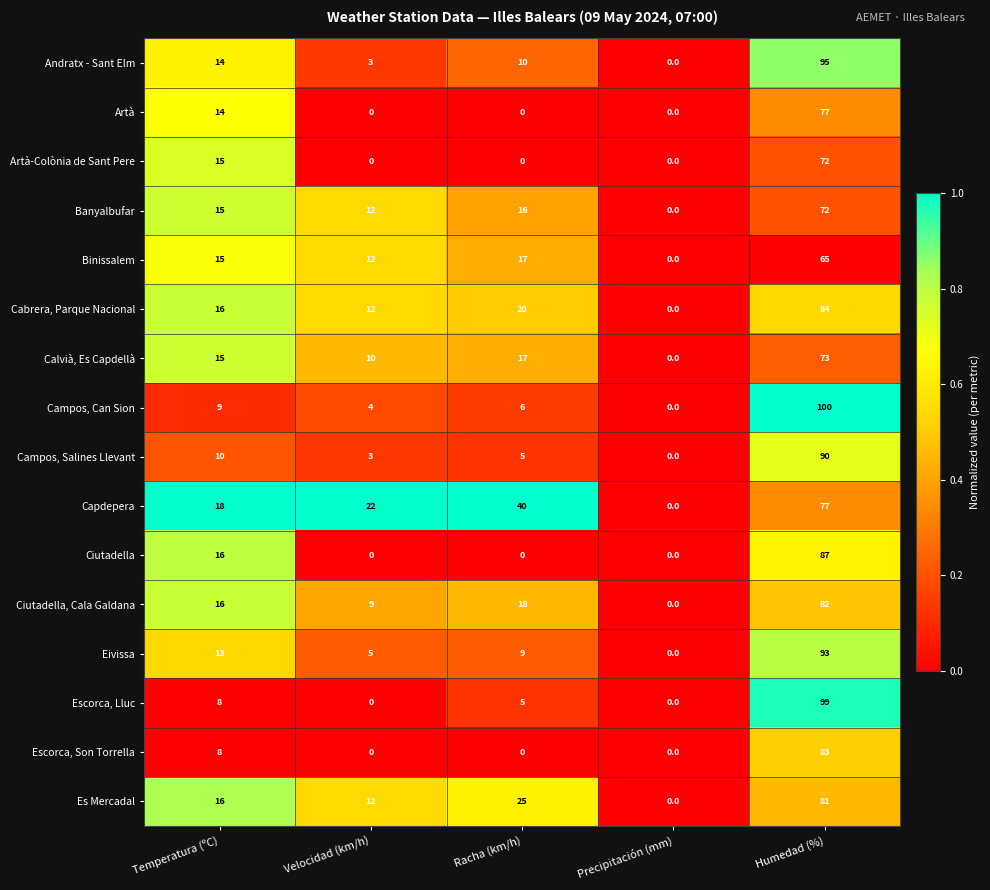

Read the Eivissa value at Humedad (%).

93